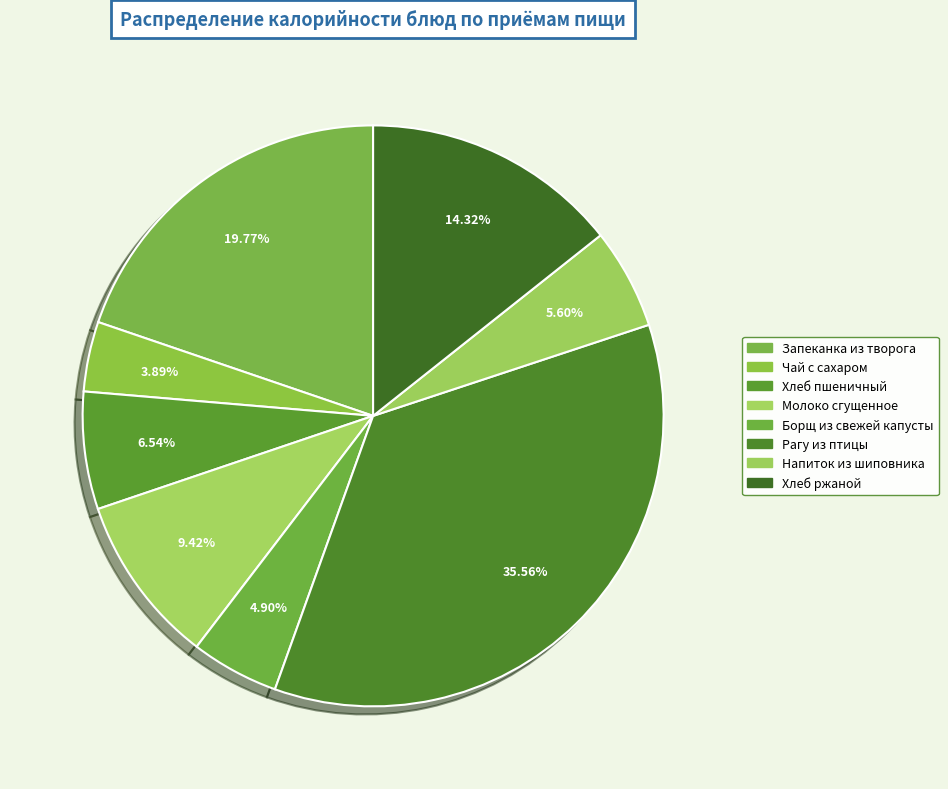

Count the number of slices in the pie.

8